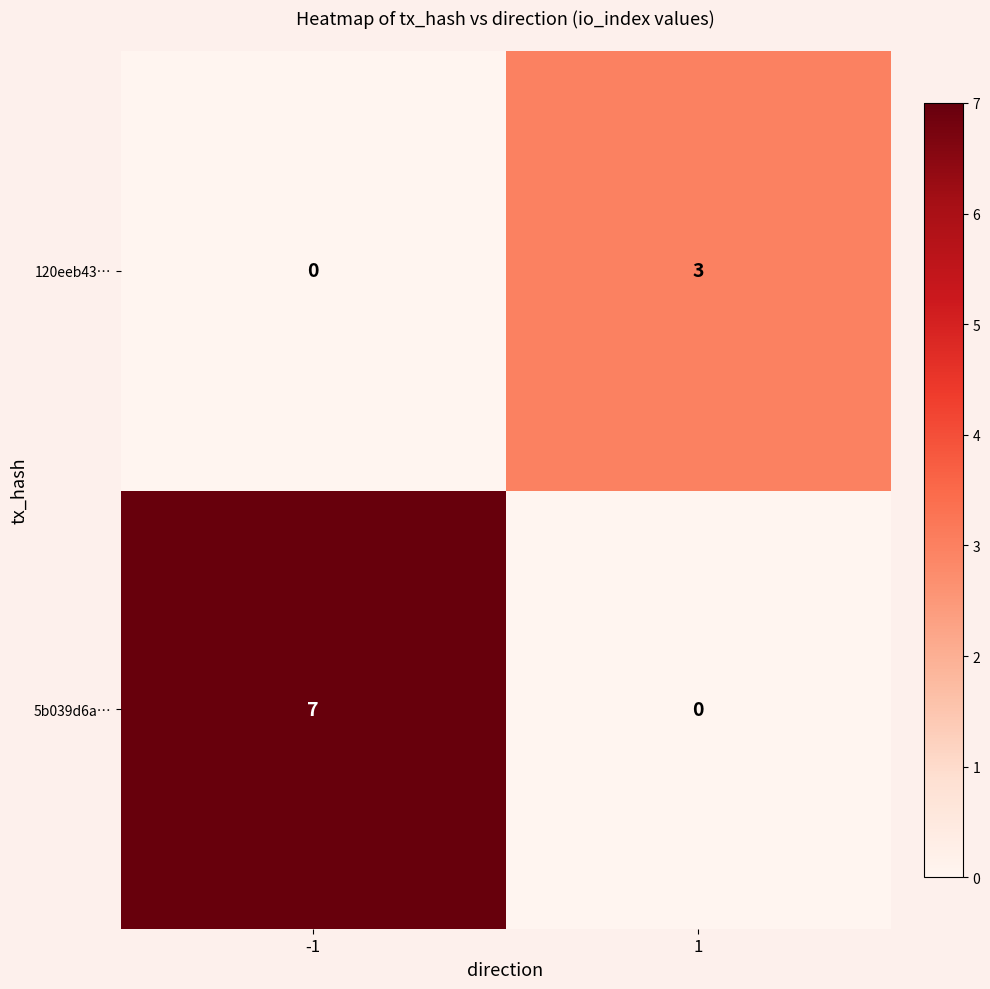

What is the greatest value displayed?

7